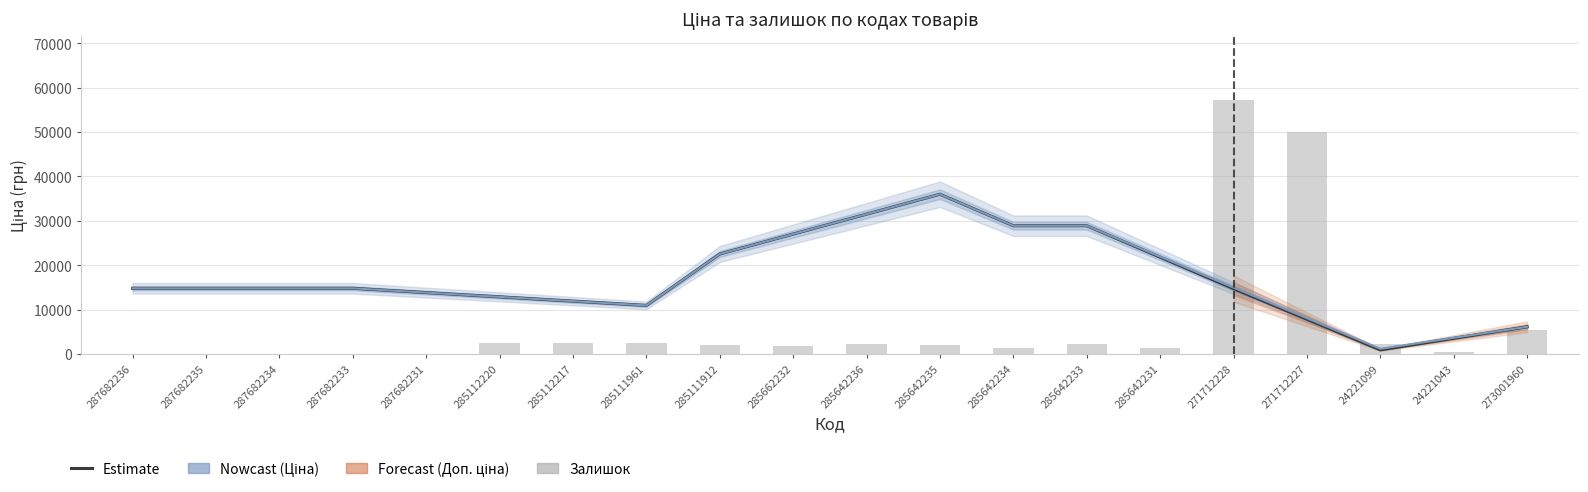

Which series changed the most between 285112217 and 285111912?

Ціна